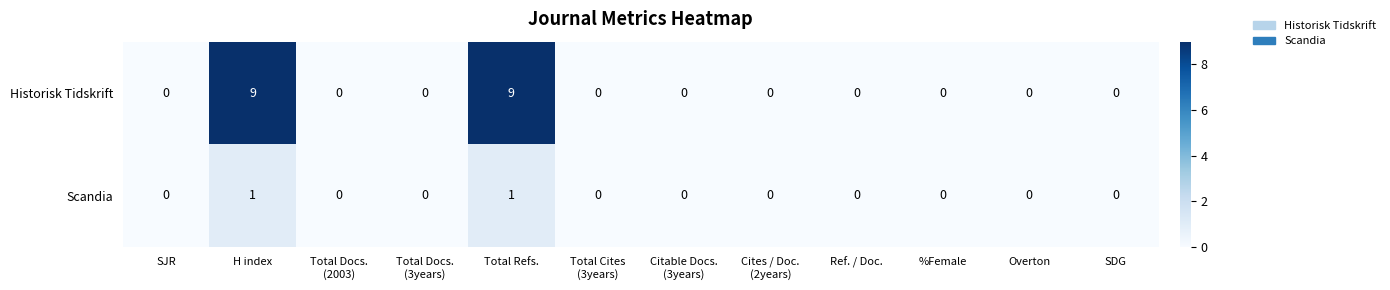

What is the approximate value of Historisk Tidskrift at H index?

9